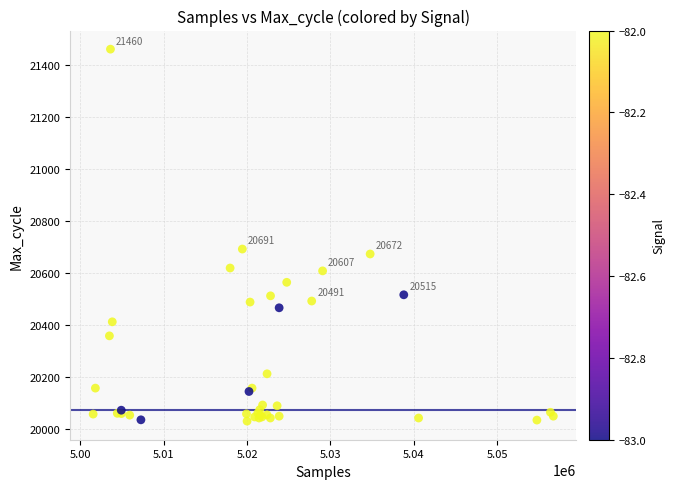

What Y value in the scatter plot is closest to 20744?

20691